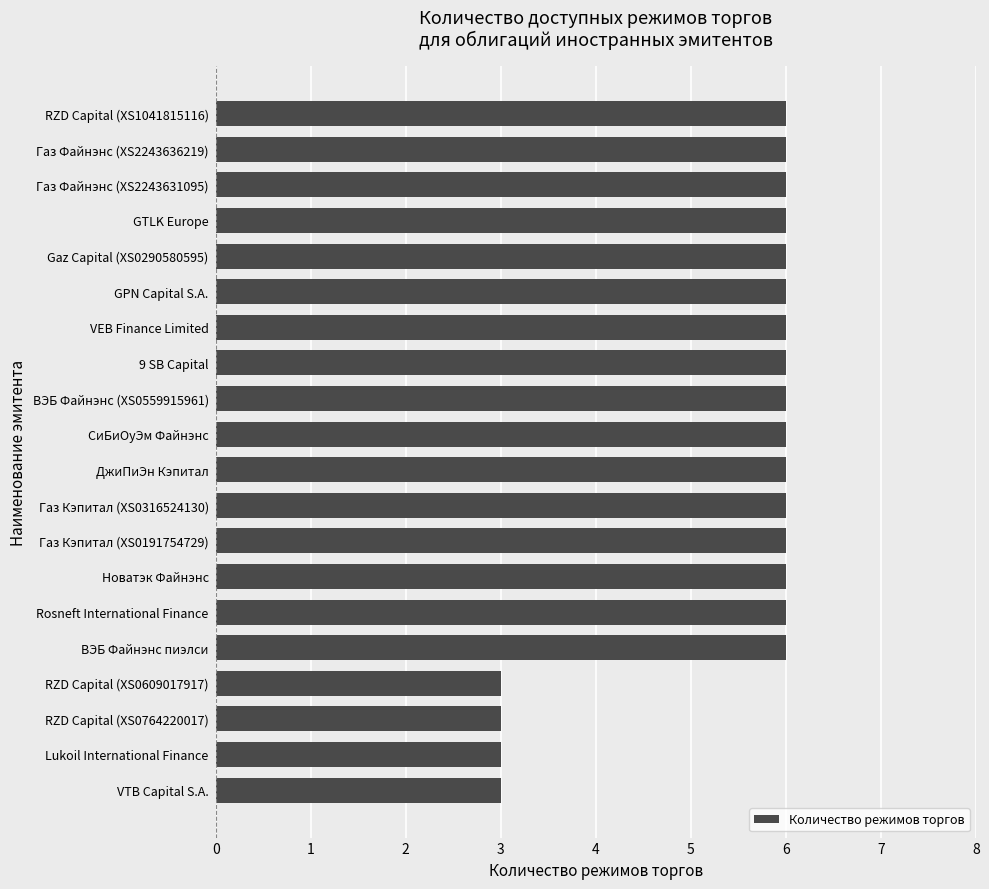

What is the difference between the maximum and minimum values?

3